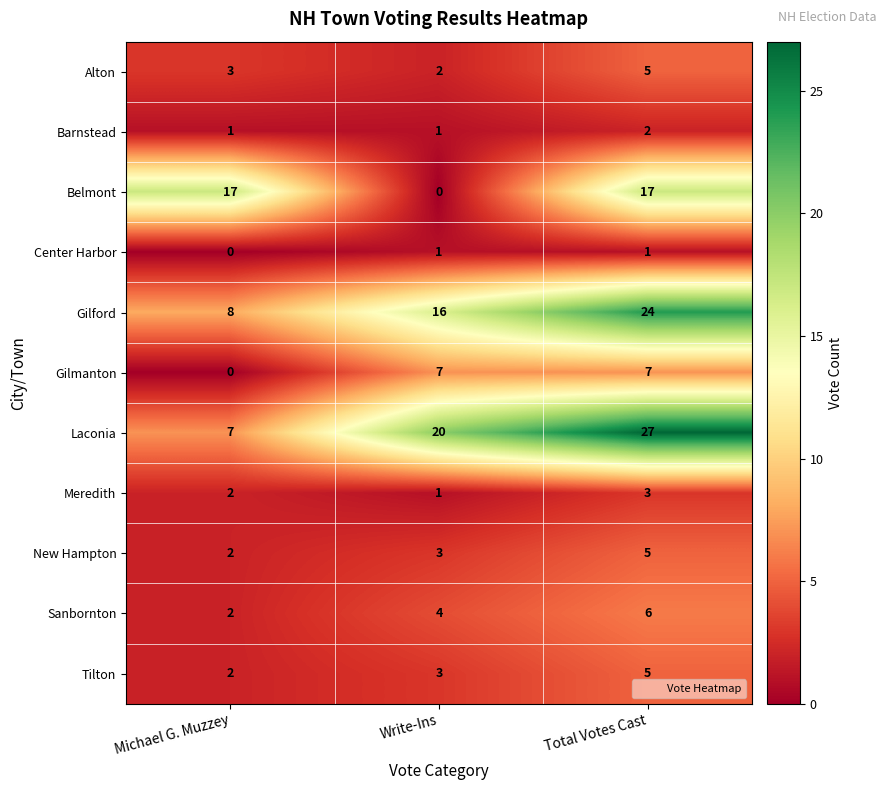

What is the sum of all Sanbornton values?

12